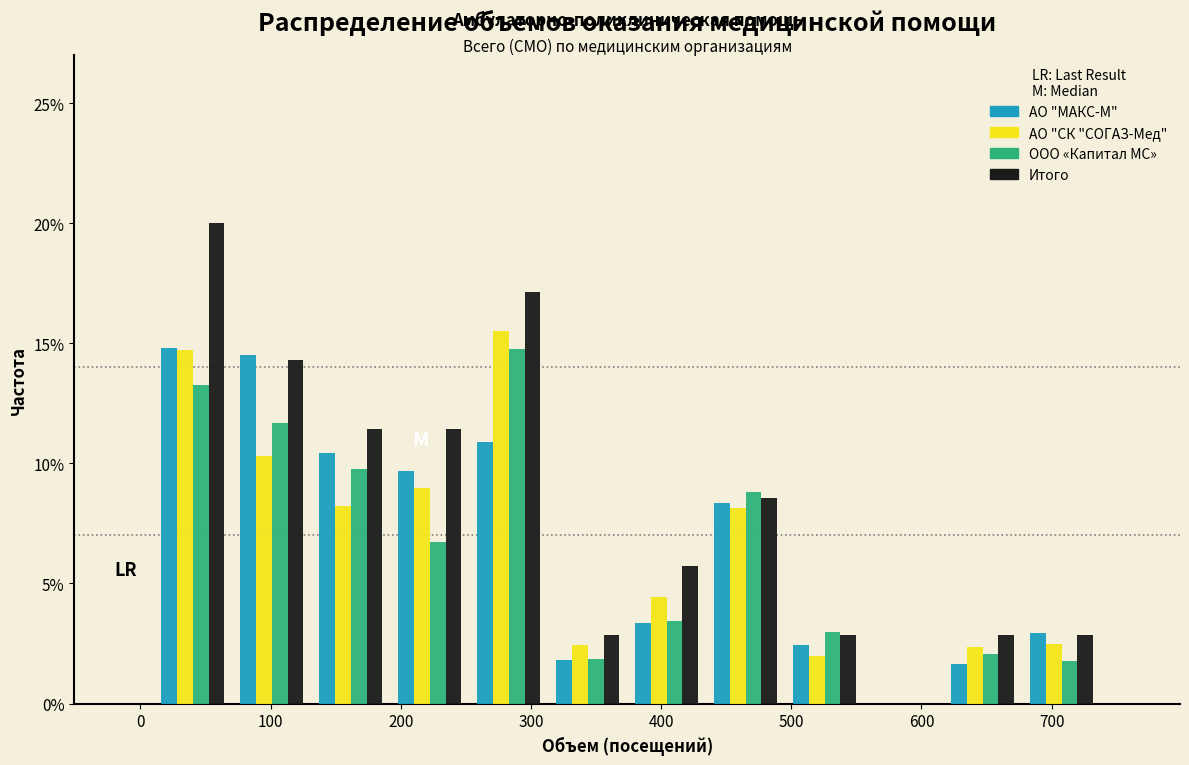

Reading left to right, transcribe this chart: for each range on the x-axis, give the height of each series' bar. Neither the bar edges nor the heights are printed on the chart, so give them approximately, as read against the axes.

10 to 70: АО "МАКС-М"=15.0	АО "СК "СОГАЗ-Мед"=14.5	ООО «Капитал МС»=13.5	Итого=20.0
70 to 130: АО "МАКС-М"=14.5	АО "СК "СОГАЗ-Мед"=10.5	ООО «Капитал МС»=11.5	Итого=14.5
130 to 190: АО "МАКС-М"=10.5	АО "СК "СОГАЗ-Мед"=8.0	ООО «Капитал МС»=10.0	Итого=11.5
190 to 250: АО "МАКС-М"=9.5	АО "СК "СОГАЗ-Мед"=9.0	ООО «Капитал МС»=6.5	Итого=11.5
250 to 310: АО "МАКС-М"=11.0	АО "СК "СОГАЗ-Мед"=15.5	ООО «Капитал МС»=15.0	Итого=17.0
310 to 370: АО "МАКС-М"=2.0	АО "СК "СОГАЗ-Мед"=2.5	ООО «Капитал МС»=2.0	Итого=3.0
370 to 430: АО "МАКС-М"=3.5	АО "СК "СОГАЗ-Мед"=4.5	ООО «Капитал МС»=3.5	Итого=5.5
430 to 500: АО "МАКС-М"=8.5	АО "СК "СОГАЗ-Мед"=8.0	ООО «Капитал МС»=9.0	Итого=8.5
500 to 560: АО "МАКС-М"=2.5	АО "СК "СОГАЗ-Мед"=2.0	ООО «Капитал МС»=3.0	Итого=3.0
560 to 620: АО "МАКС-М"=0	АО "СК "СОГАЗ-Мед"=0	ООО «Капитал МС»=0	Итого=0
620 to 680: АО "МАКС-М"=1.5	АО "СК "СОГАЗ-Мед"=2.5	ООО «Капитал МС»=2.0	Итого=3.0
680 to 740: АО "МАКС-М"=3.0	АО "СК "СОГАЗ-Мед"=2.5	ООО «Капитал МС»=2.0	Итого=3.0